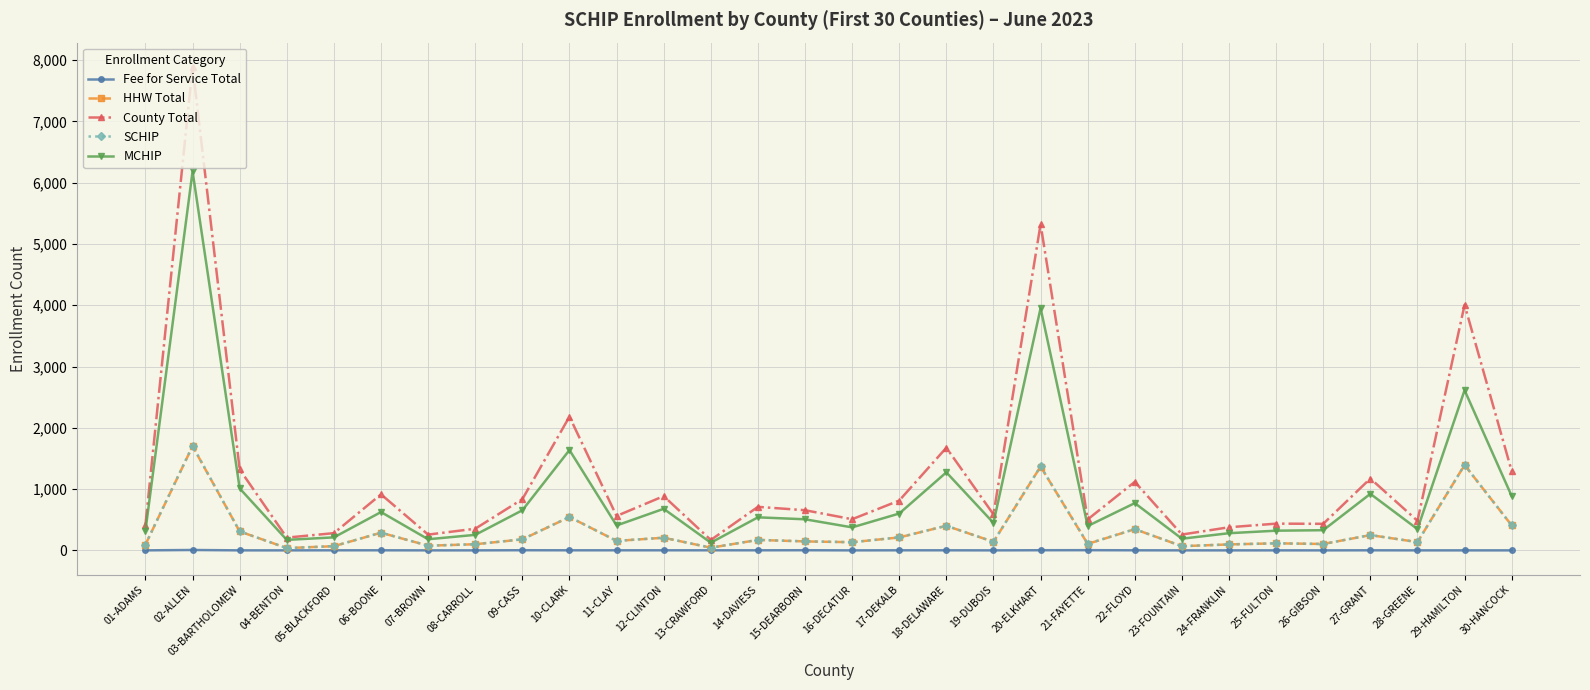

Where is the first local maximum for SCHIP?

02-ALLEN